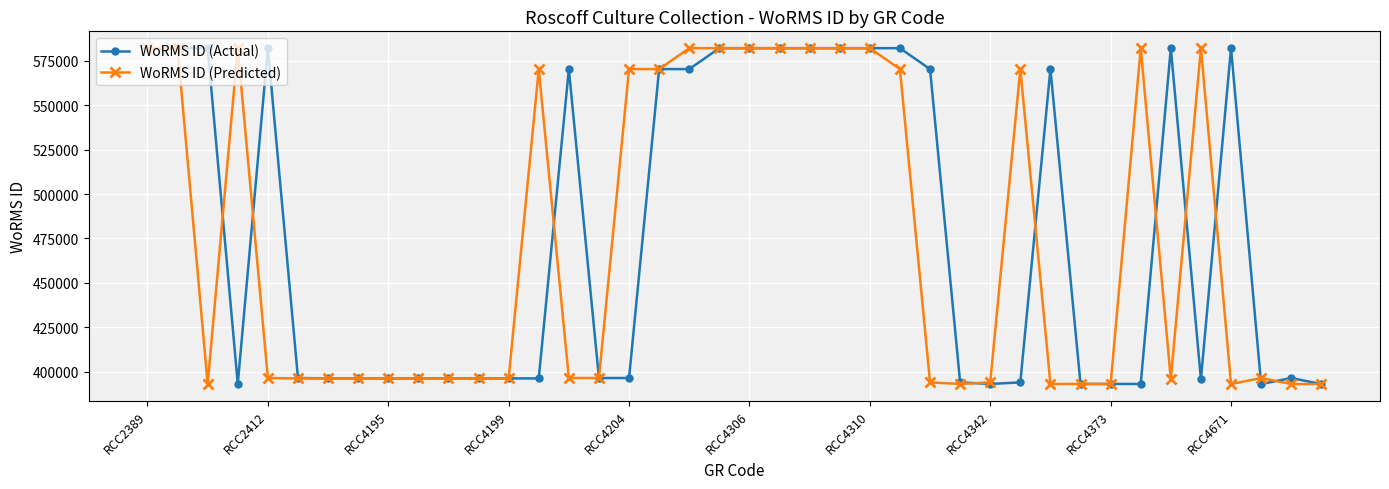

True or false: WoRMS ID (Predicted) has more than 1 points higher than both neighbors.

True